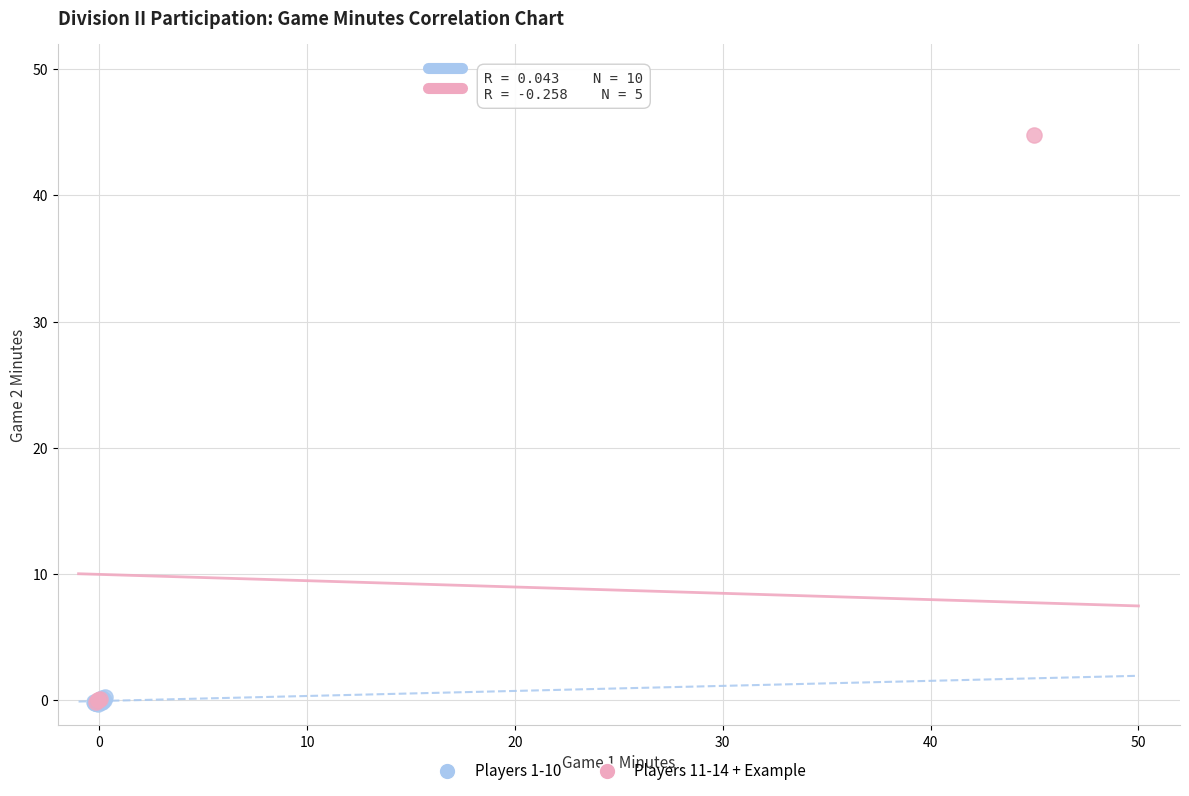

Which series contains the highest Y value?

Players 11-14 + Example